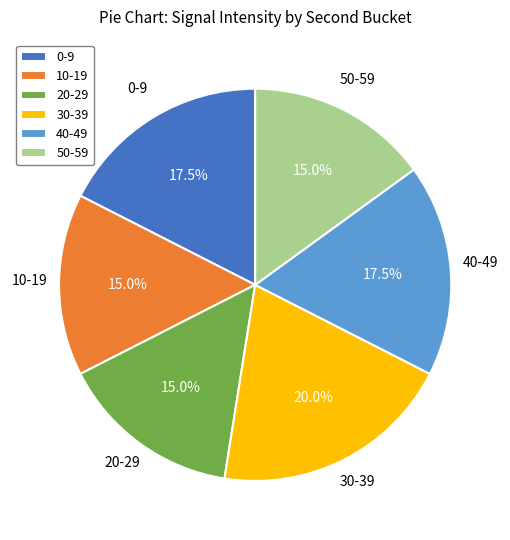

Is there any slice that represents more than half of the pie?

No